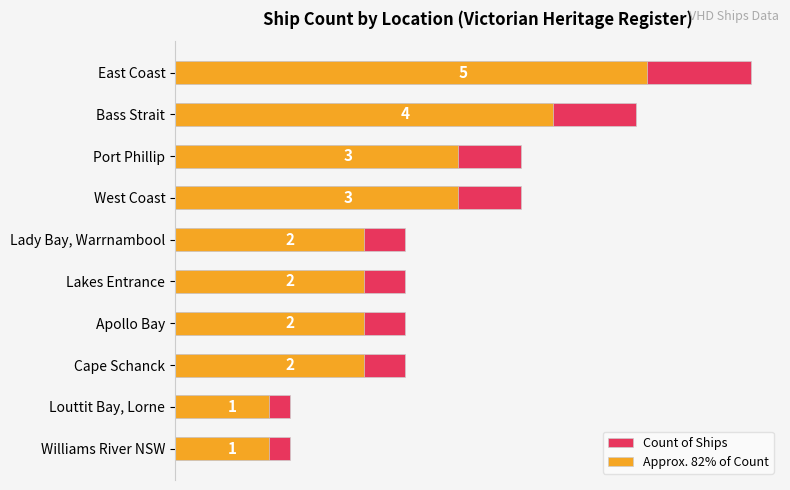

What is the value of the Count of Ships bar at the 8th from the left?

2.0